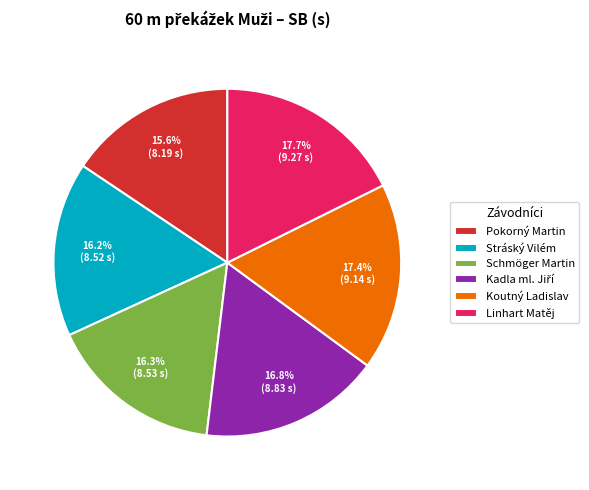

What percentage is the Stráský Vilém slice, to the nearest percent?

16%